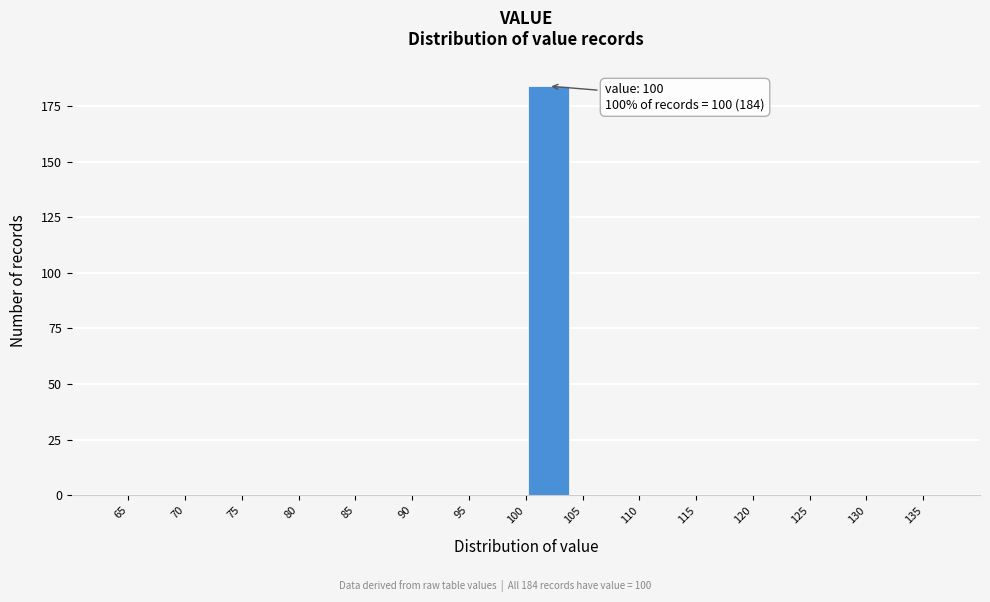

Which range on the x-axis has the tallest bar?

100 to 104